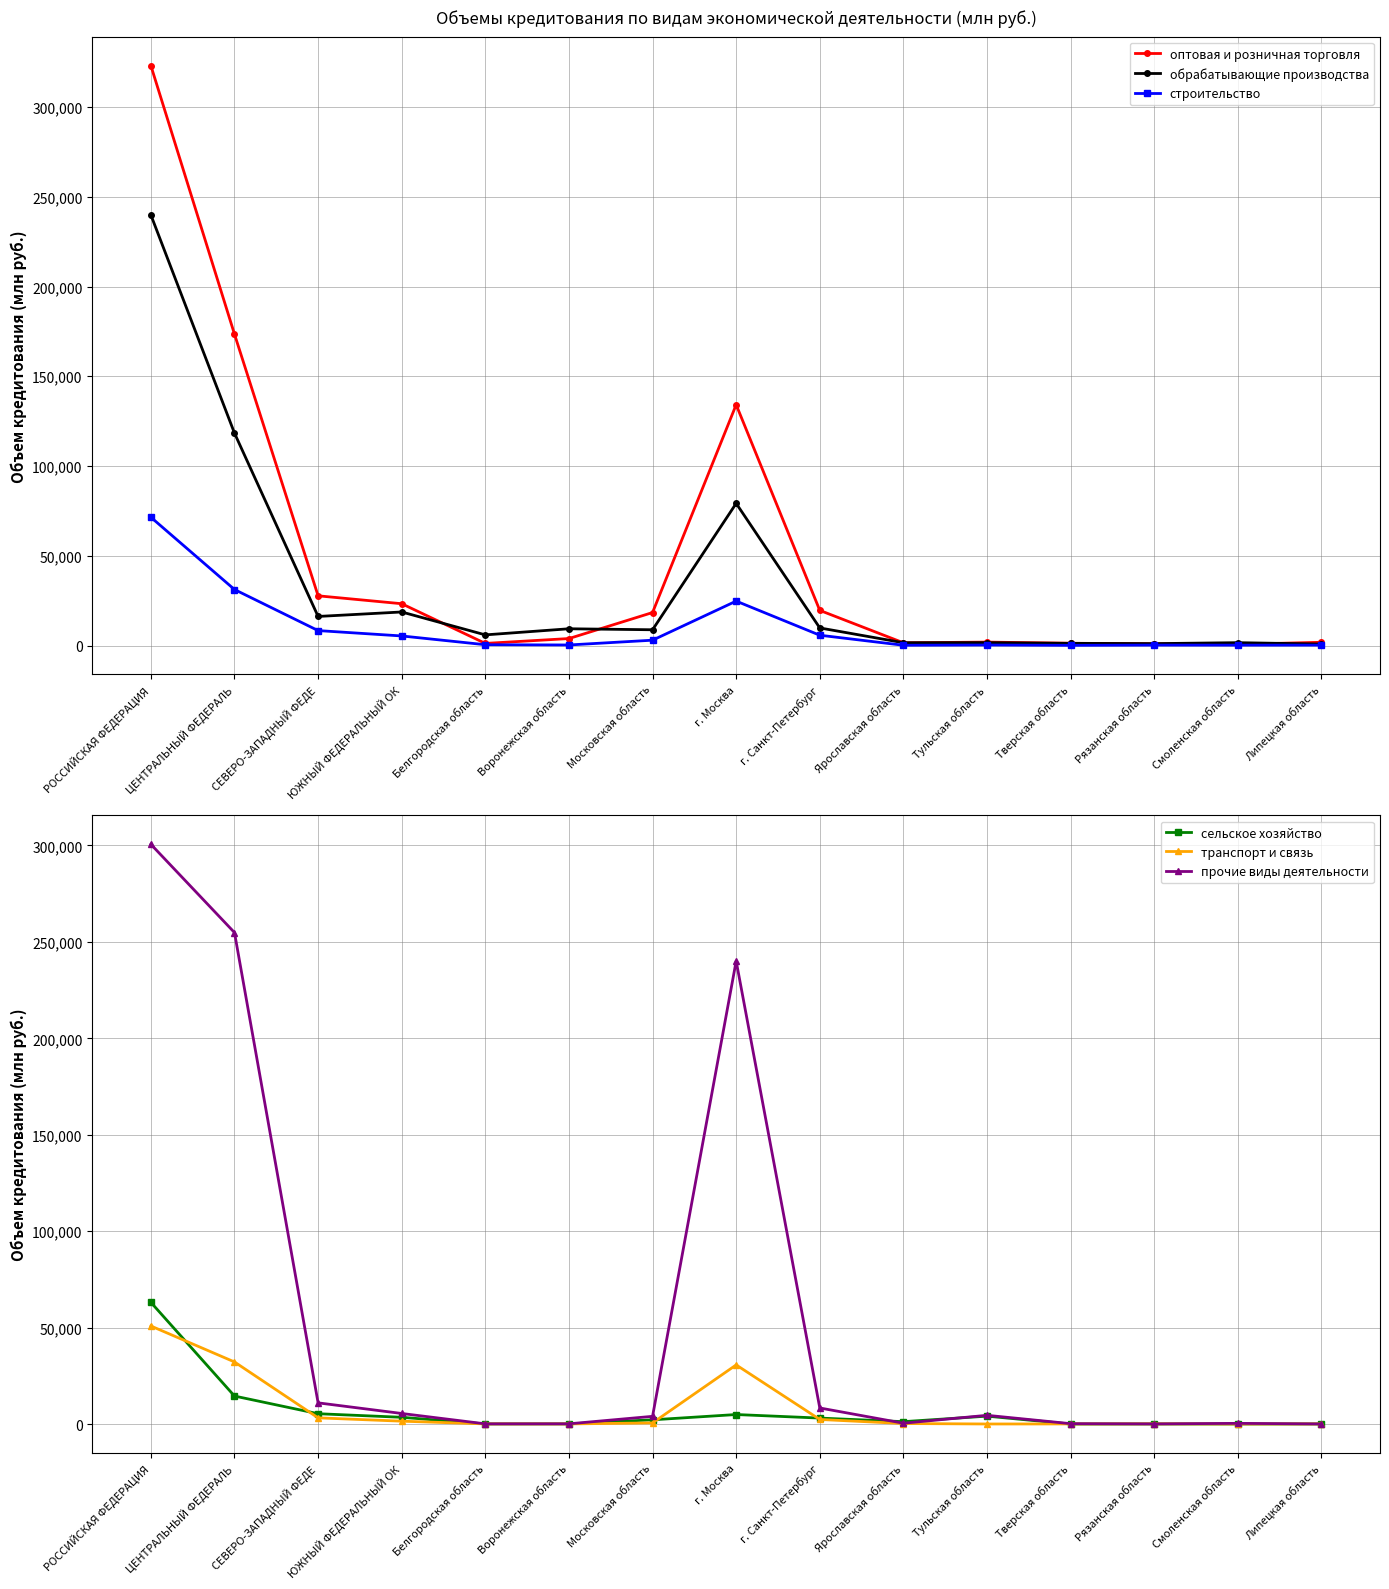

At which category is the sum across all series the highest?

РОССИЙСКАЯ ФЕДЕРАЦИЯ